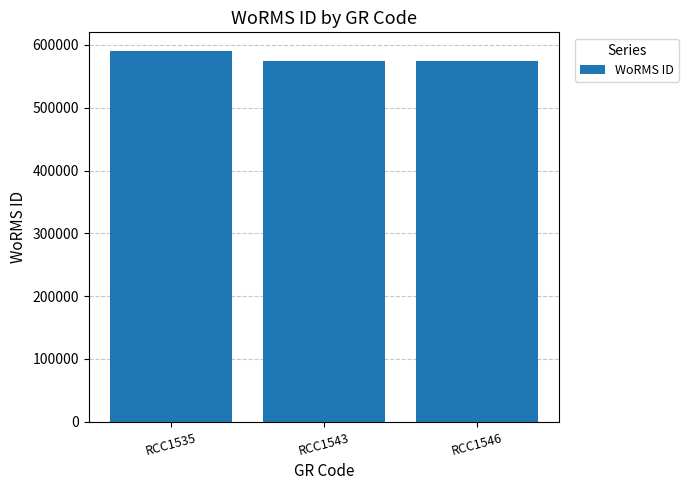

What is the change in value from RCC1535 to RCC1543?

-16706